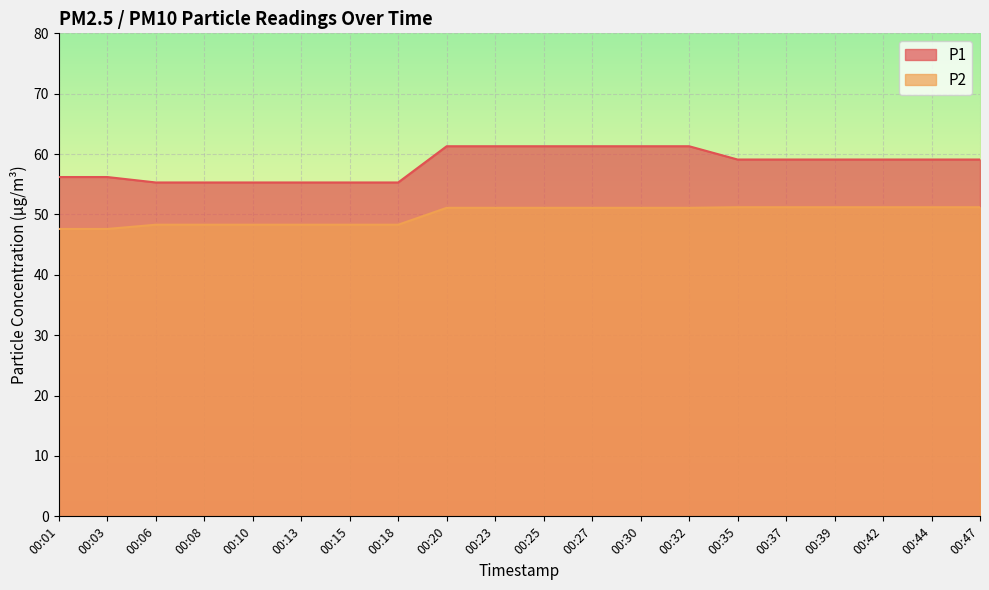

Reading left to right, transcribe all the data shown in this chart.

P1: 00:01=56.2	00:03=56.2	00:06=55.3	00:08=55.3	00:10=55.3	00:13=55.3	00:15=55.3	00:18=55.3	00:20=61.3	00:23=61.3	00:25=61.3	00:27=61.3	00:30=61.3	00:32=61.3	00:35=59.1	00:37=59.1	00:39=59.1	00:42=59.1	00:44=59.1	00:47=59.1
P2: 00:01=47.6	00:03=47.6	00:06=48.3	00:08=48.3	00:10=48.3	00:13=48.3	00:15=48.3	00:18=48.3	00:20=51.1	00:23=51.1	00:25=51.1	00:27=51.1	00:30=51.1	00:32=51.1	00:35=51.2	00:37=51.2	00:39=51.2	00:42=51.2	00:44=51.2	00:47=51.2